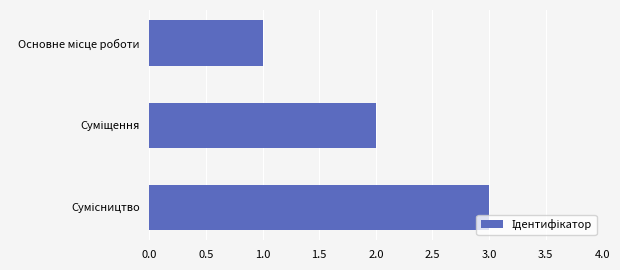

What is the difference between the maximum and minimum values?

2